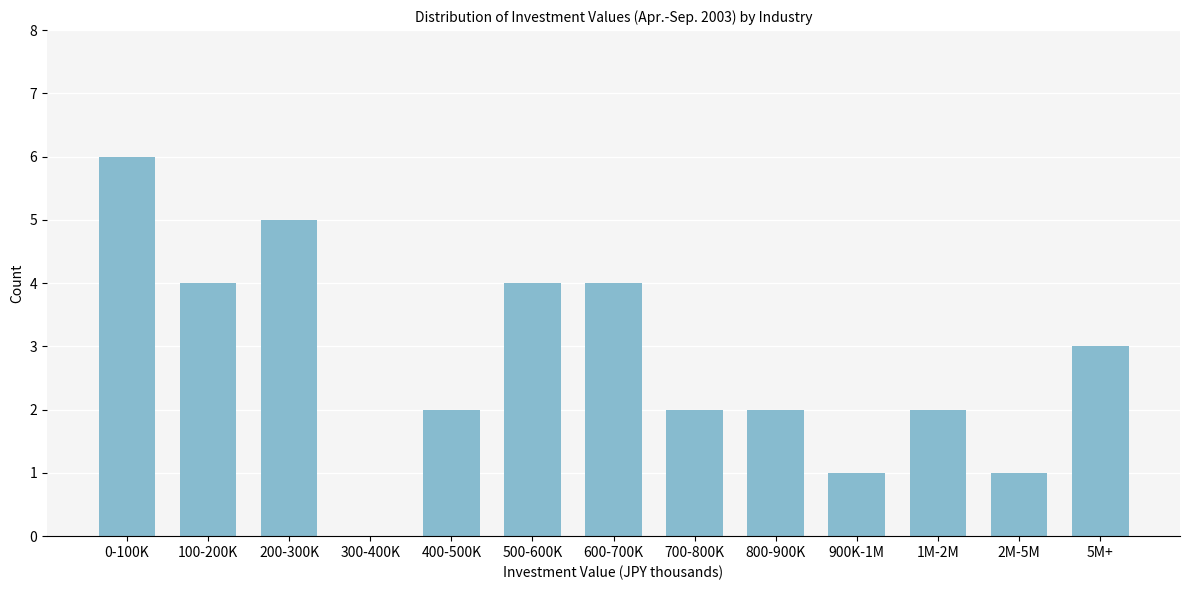

Reading left to right, transcribe all the data shown in this chart.

0-100K=6	100-200K=4	200-300K=5	300-400K=0	400-500K=2	500-600K=4	600-700K=4	700-800K=2	800-900K=2	900K-1M=1	1M-2M=2	2M-5M=1	5M+=3